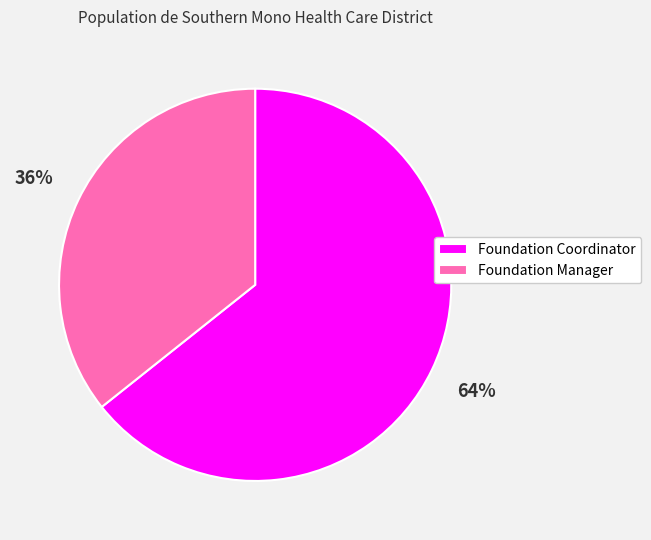

What percentage is the Foundation Manager slice, to the nearest percent?

36%